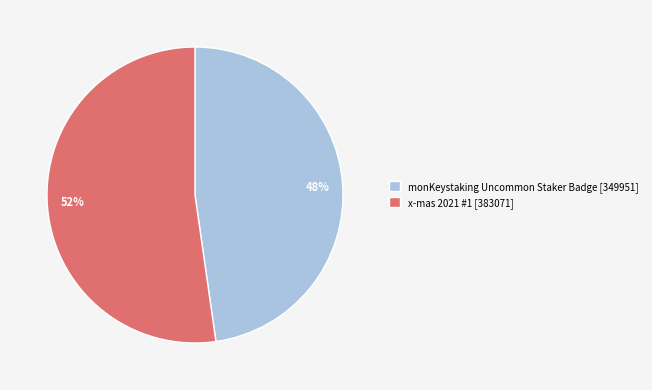

The 48% slice represents 48% of the pie. True or false?

True